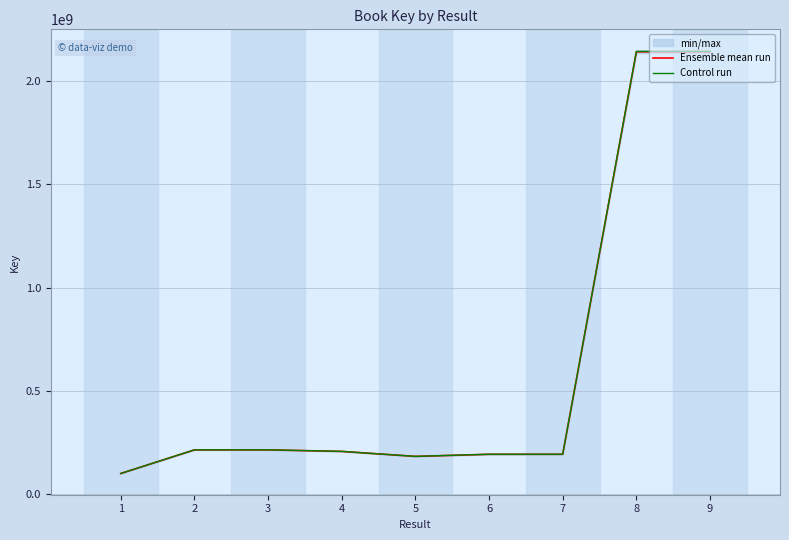

Does the chart have visible grid lines?

Yes